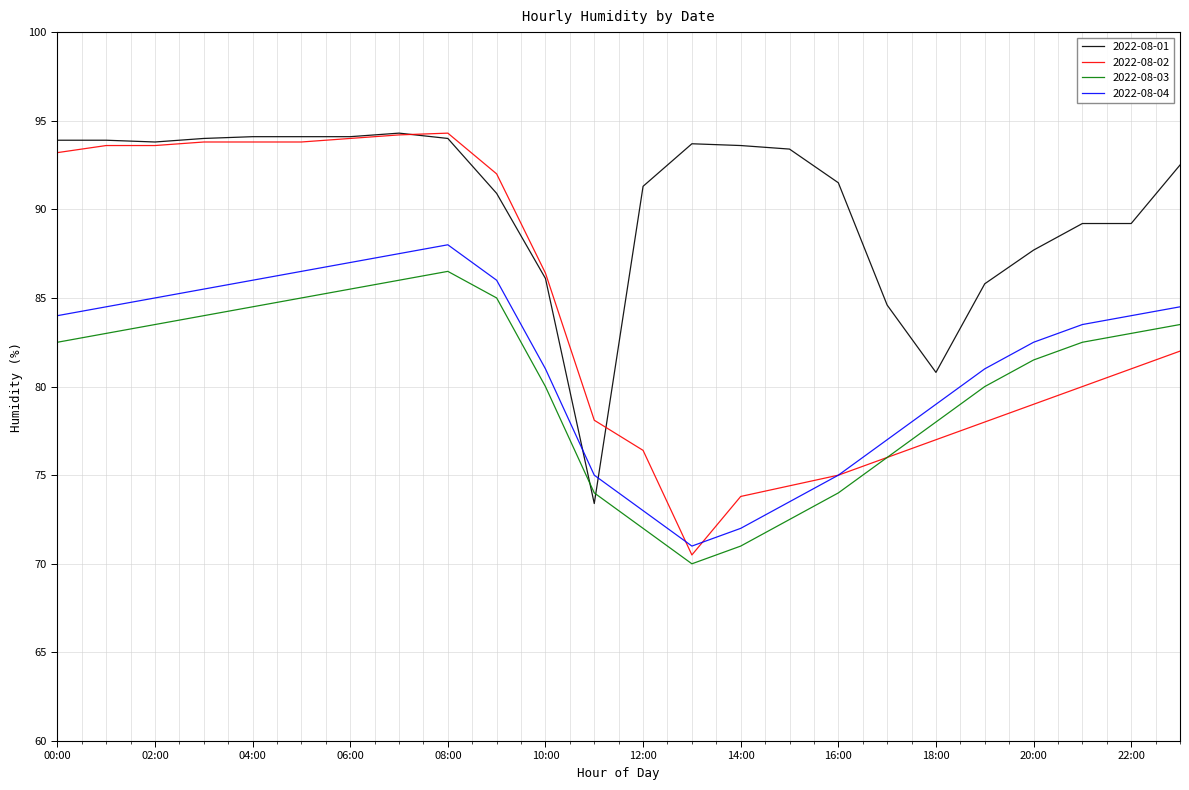

How many distinct data groups are displayed?

4